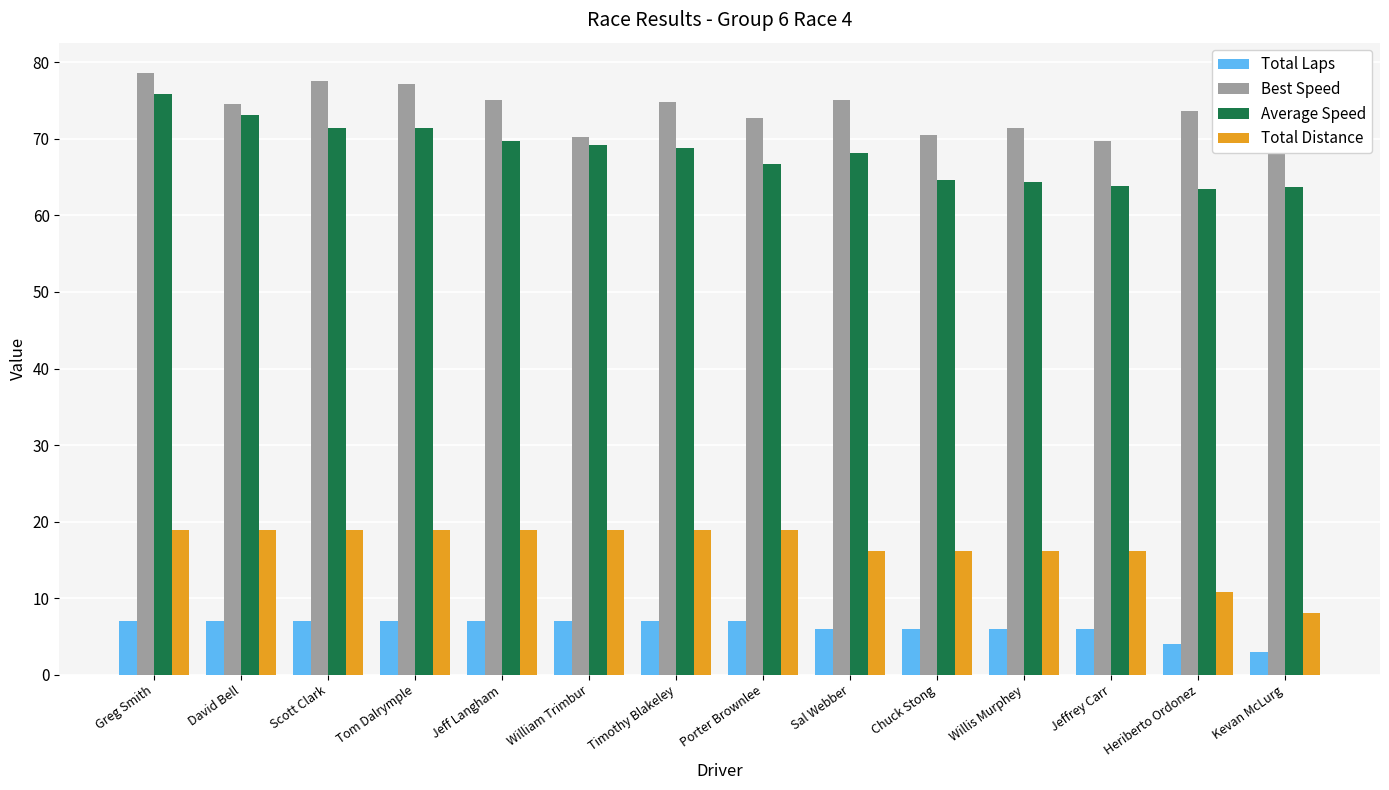

At how many categories does at least one series exceed 65?

14